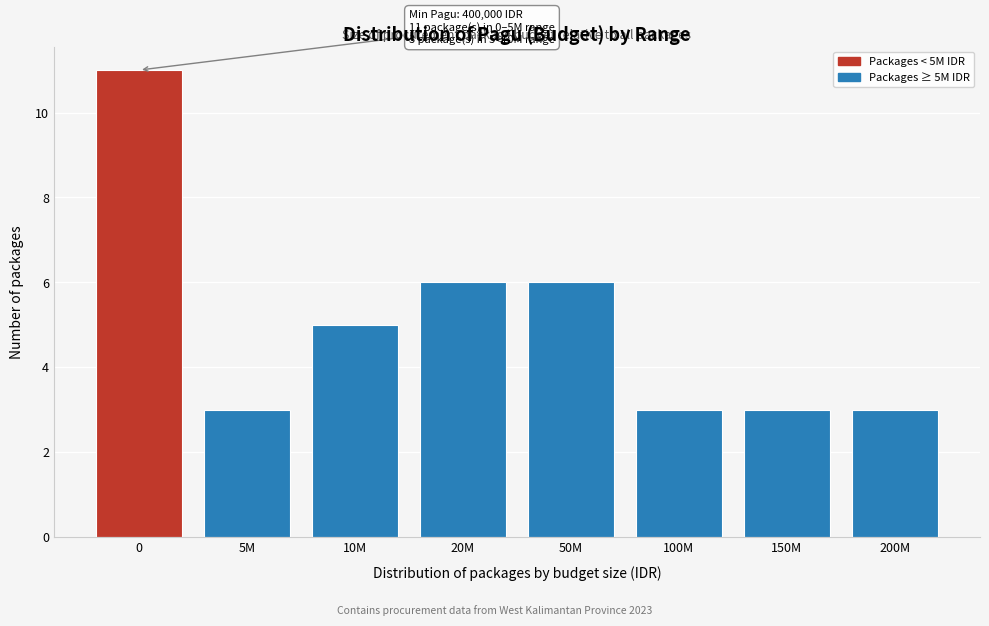

Reading right to left, what are all the values shown in this chart?

200M=3	150M=3	100M=3	50M=6	20M=6	10M=5	5M=3	0=11